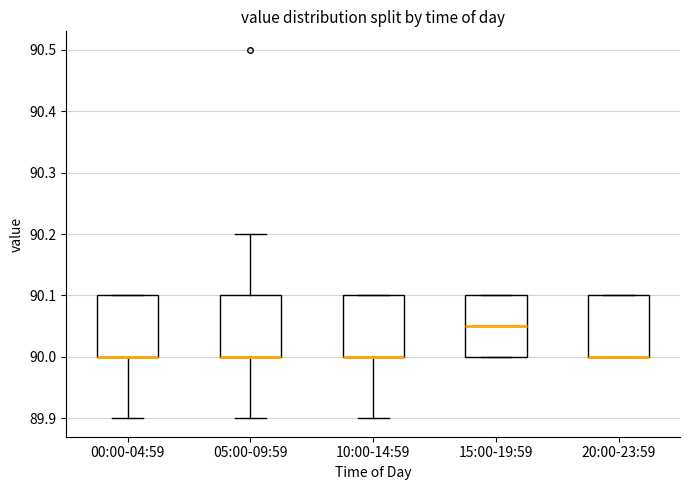

Reading left to right, read every box against the y-axis: the position of its median line, the range the box covers, and the ends of its whiskers. The values are not printed on the chart, so give them approximately, as read against the axis.

00:00-04:59: median 90.00 (drawn on the box's lower edge), box 90.00 to 90.10, whiskers 89.90 to 90.10
05:00-09:59: median 90.00 (drawn on the box's lower edge), box 90.00 to 90.10, whiskers 89.90 to 90.20
10:00-14:59: median 90.00 (drawn on the box's lower edge), box 90.00 to 90.10, whiskers 89.90 to 90.10
15:00-19:59: median 90.05, box 90.00 to 90.10, whiskers 90.00 to 90.10
20:00-23:59: median 90.00 (drawn on the box's lower edge), box 90.00 to 90.10, whiskers 90.00 to 90.10